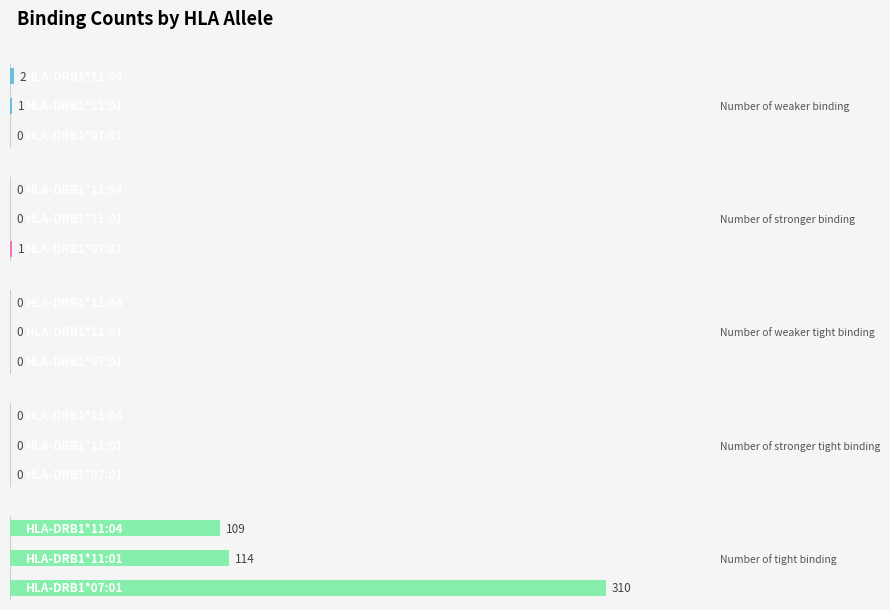

Which series has the largest total across all categories?

Number of tight binding